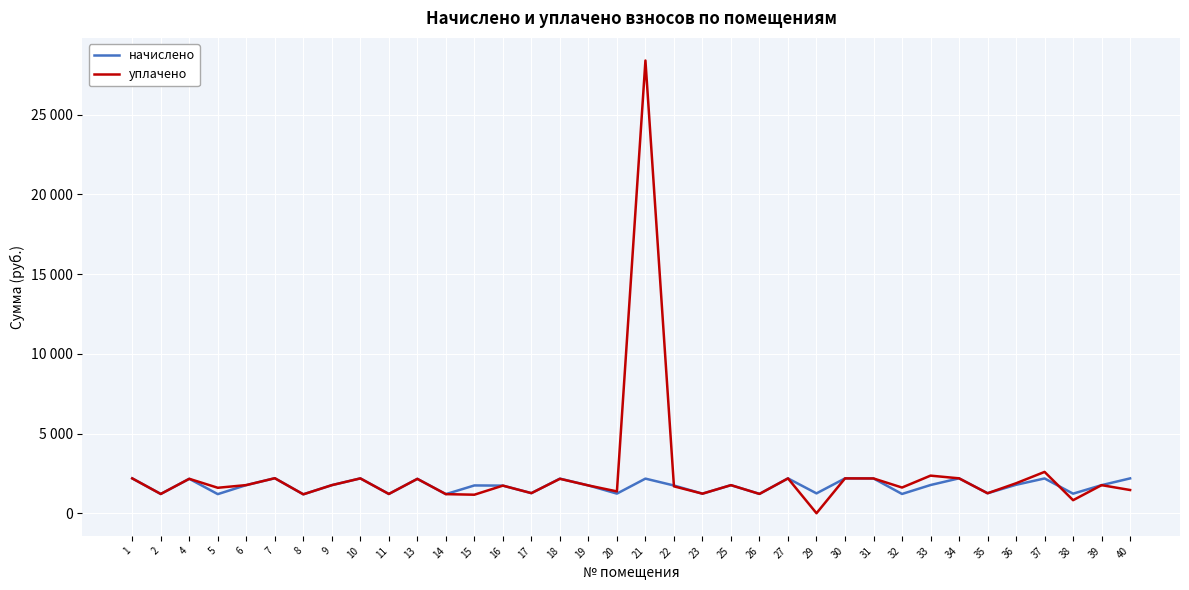

What is the sum of the начислено values at 7 and 37?

4380.1